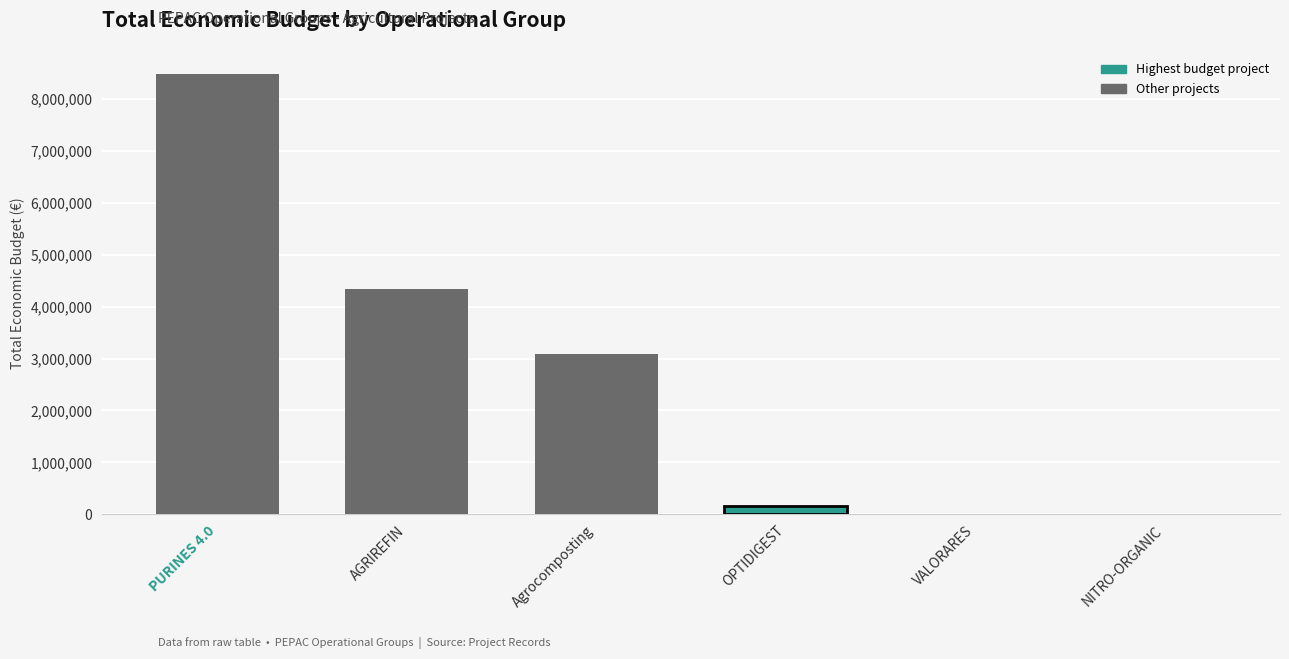

What is the sum of all values?

16067356